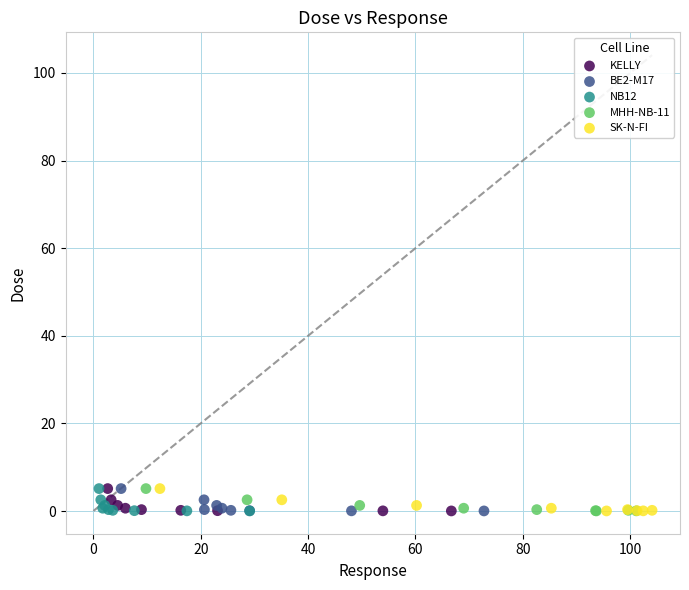

What are all the series names shown in the legend?

KELLY, BE2-M17, NB12, MHH-NB-11, SK-N-FI